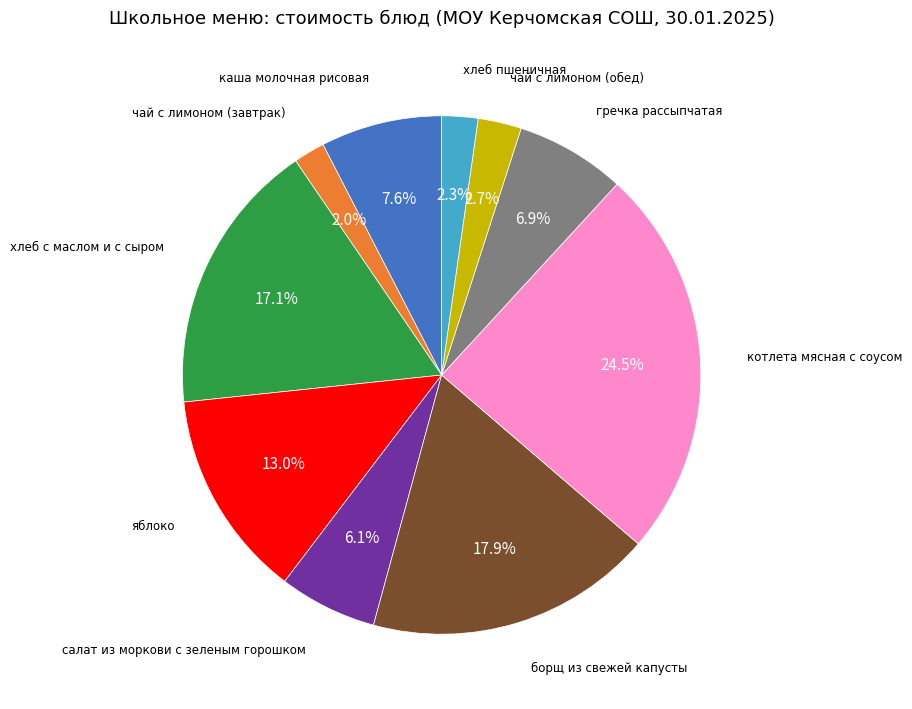

How many slices are in this pie chart?

10